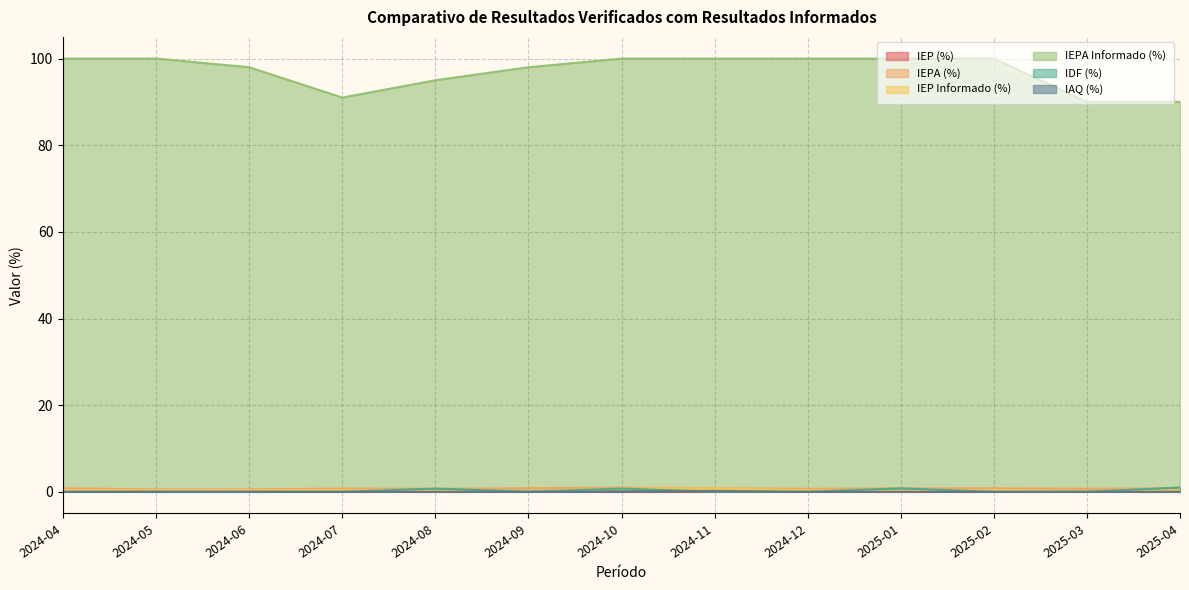

At how many categories does at least one series exceed 36?

13